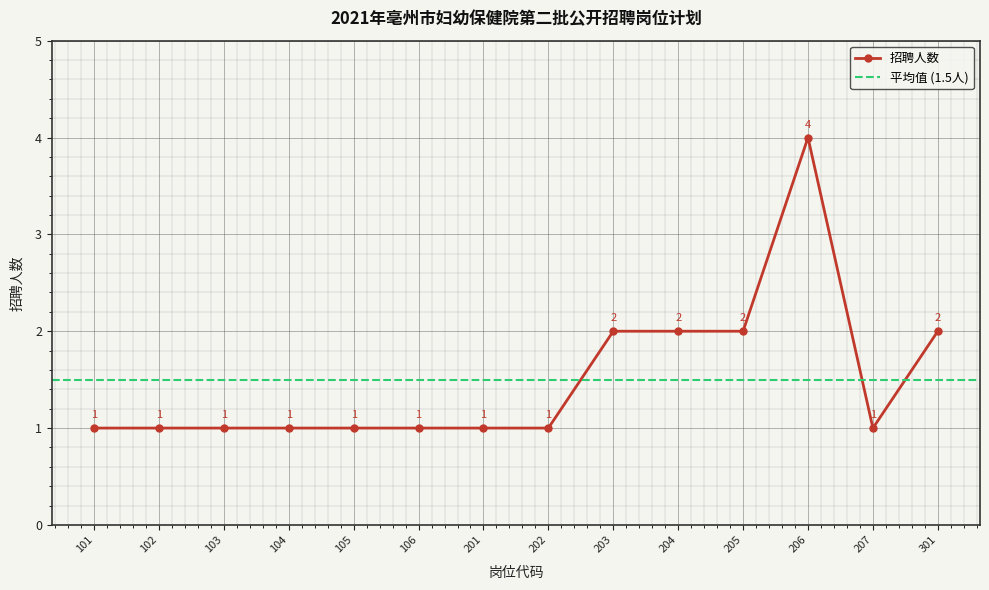

At which category does the chart reach its minimum across all series?

101